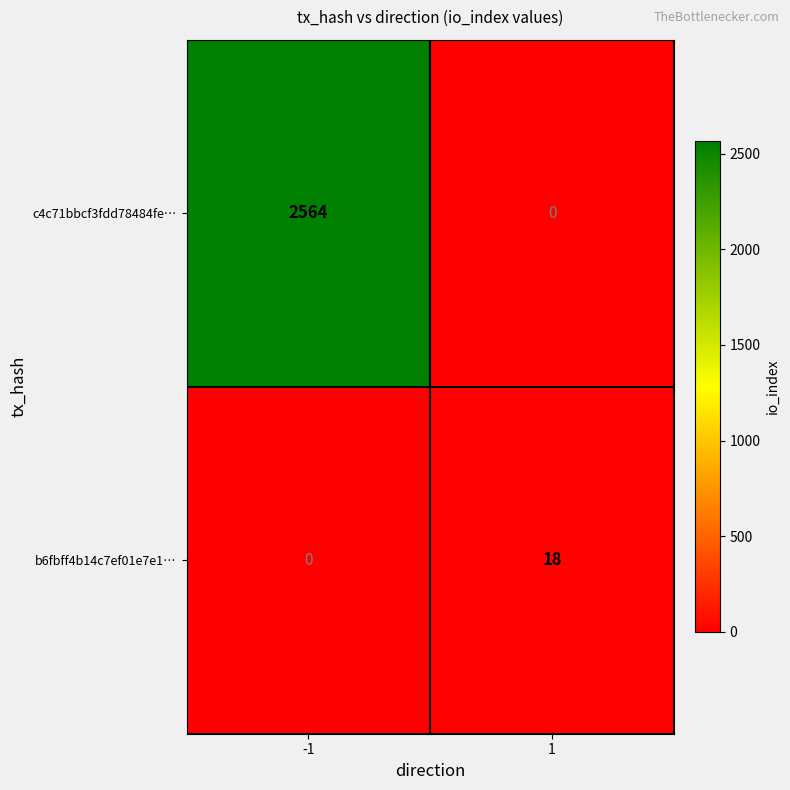

What is the maximum value shown in the chart?

2564